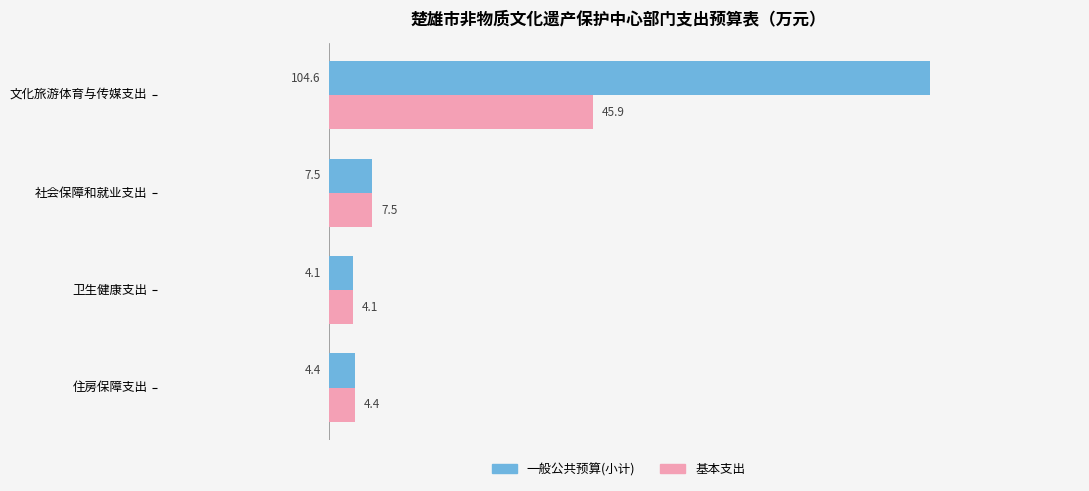

Rank the categories by 一般公共预算(小计) value from lowest to highest.

卫生健康支出, 住房保障支出, 社会保障和就业支出, 文化旅游体育与传媒支出